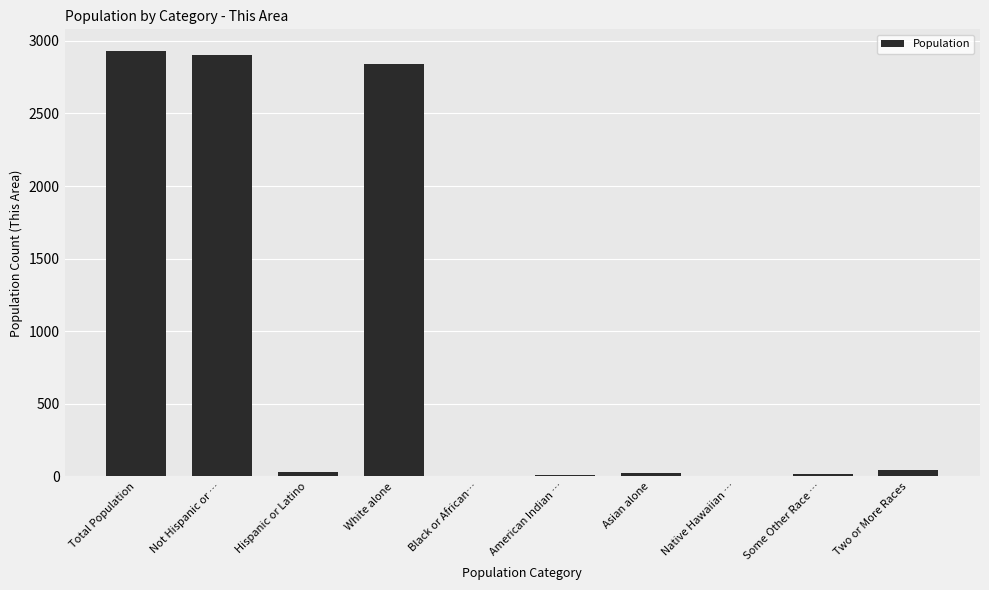

What is the sum of all values?

8799